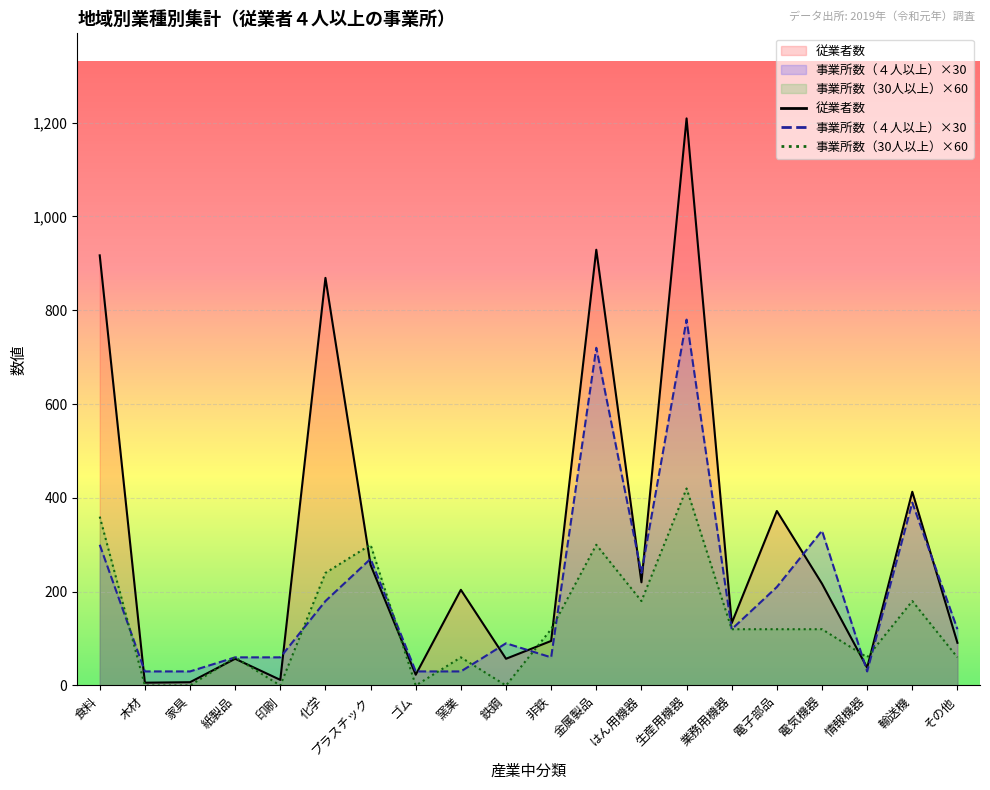

In 事業所数（４人以上）, how many points are higher than both neighbors (excluding endpoints)?

6